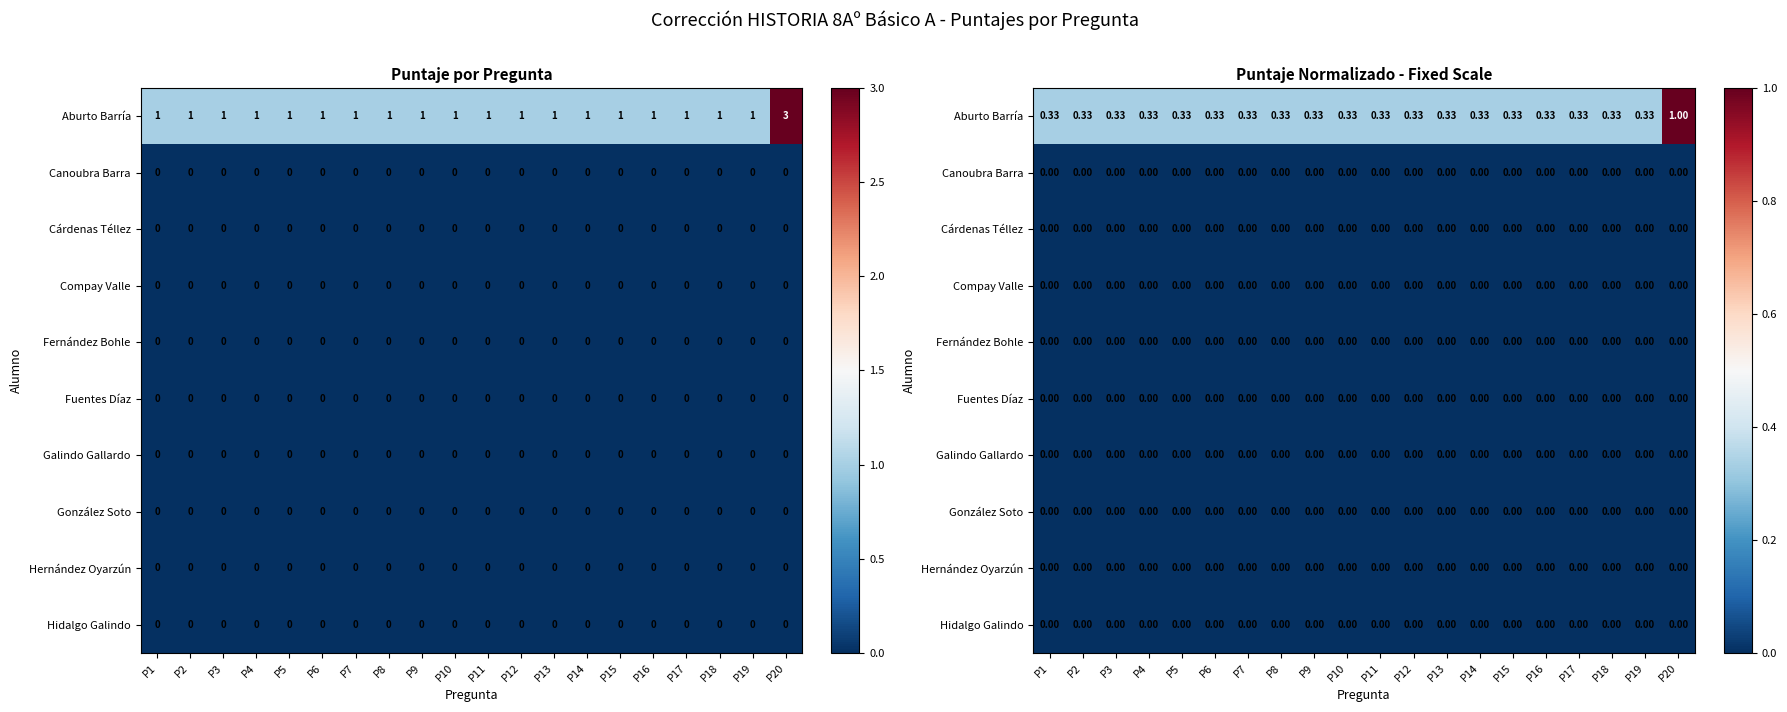

At how many categories does at least one series exceed 0?

20